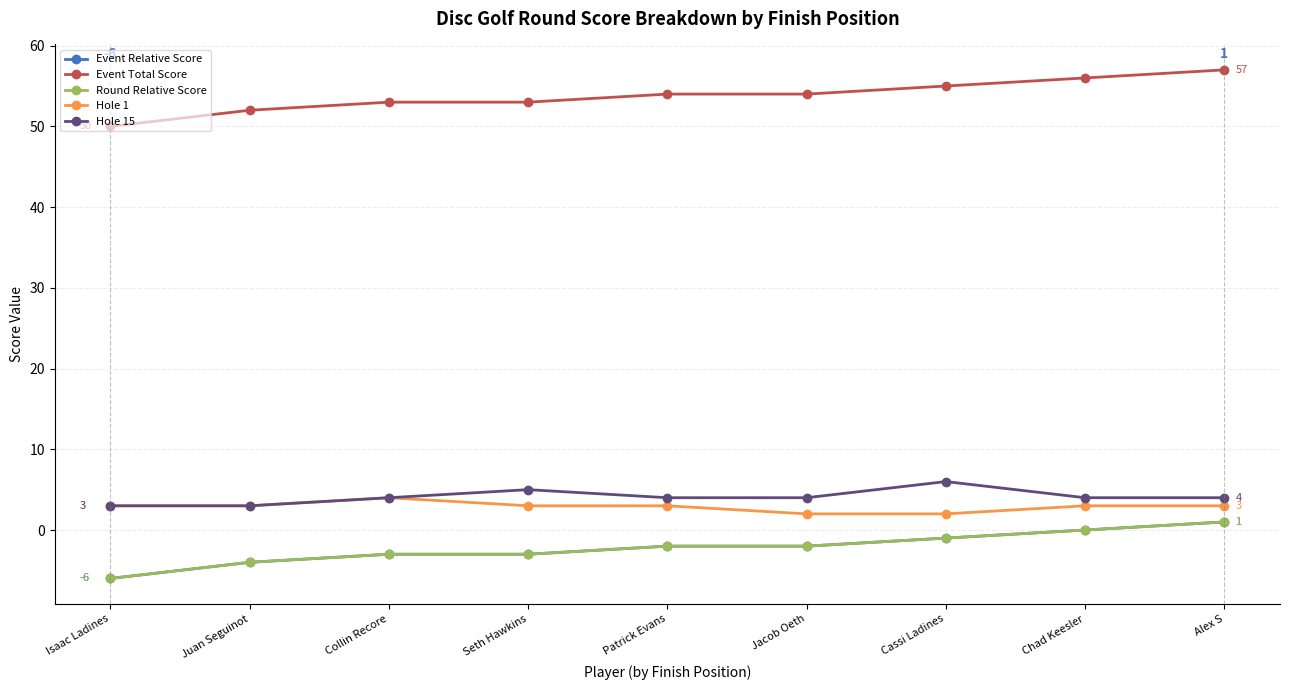

True or false: Event Relative Score has more than 0 points higher than both neighbors.

False